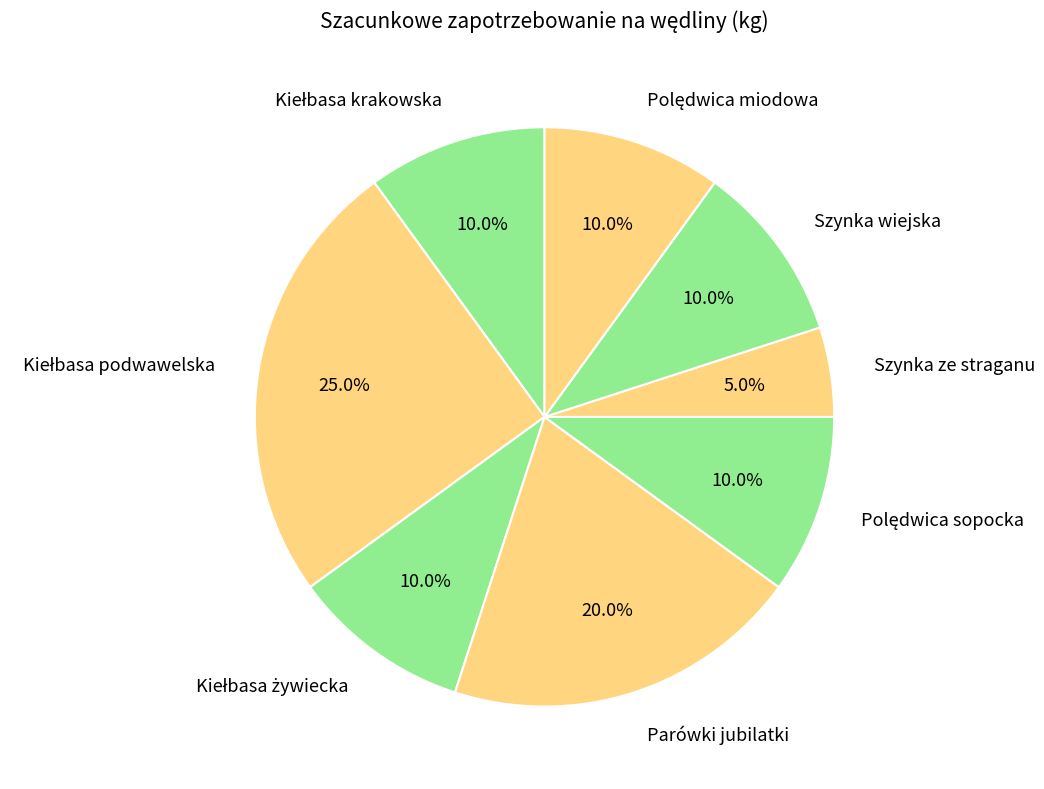

Which category has the smallest portion of the pie?

Szynka ze straganu